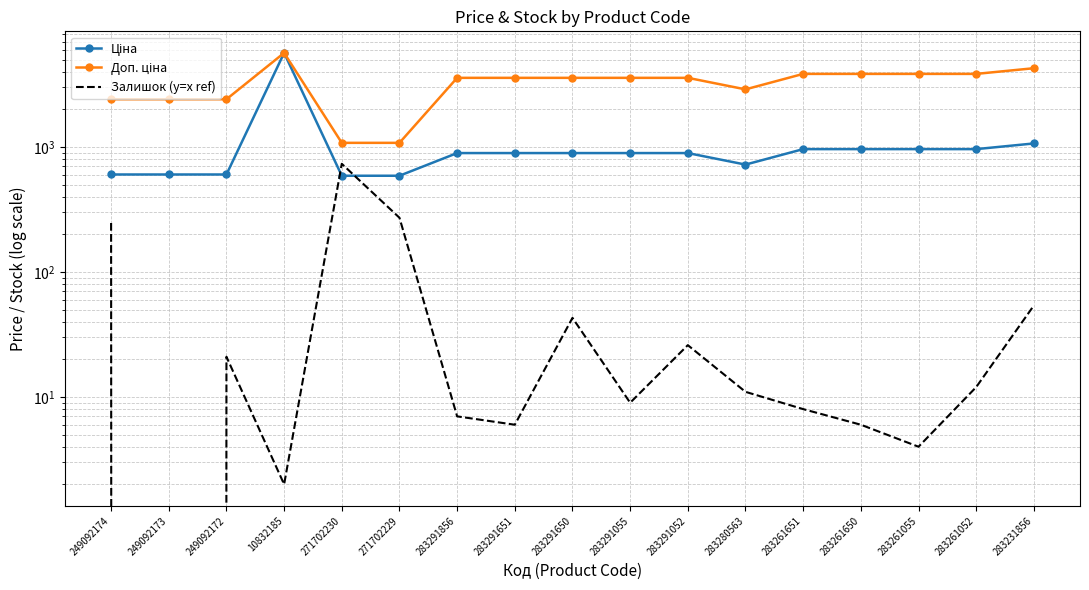

At how many categories does at least one series exceed 355?

17